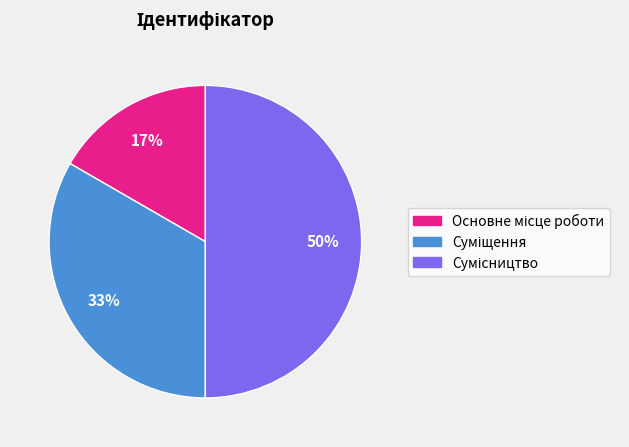

To the nearest percent, what is the difference between the largest and smallest slice percentages?

33%